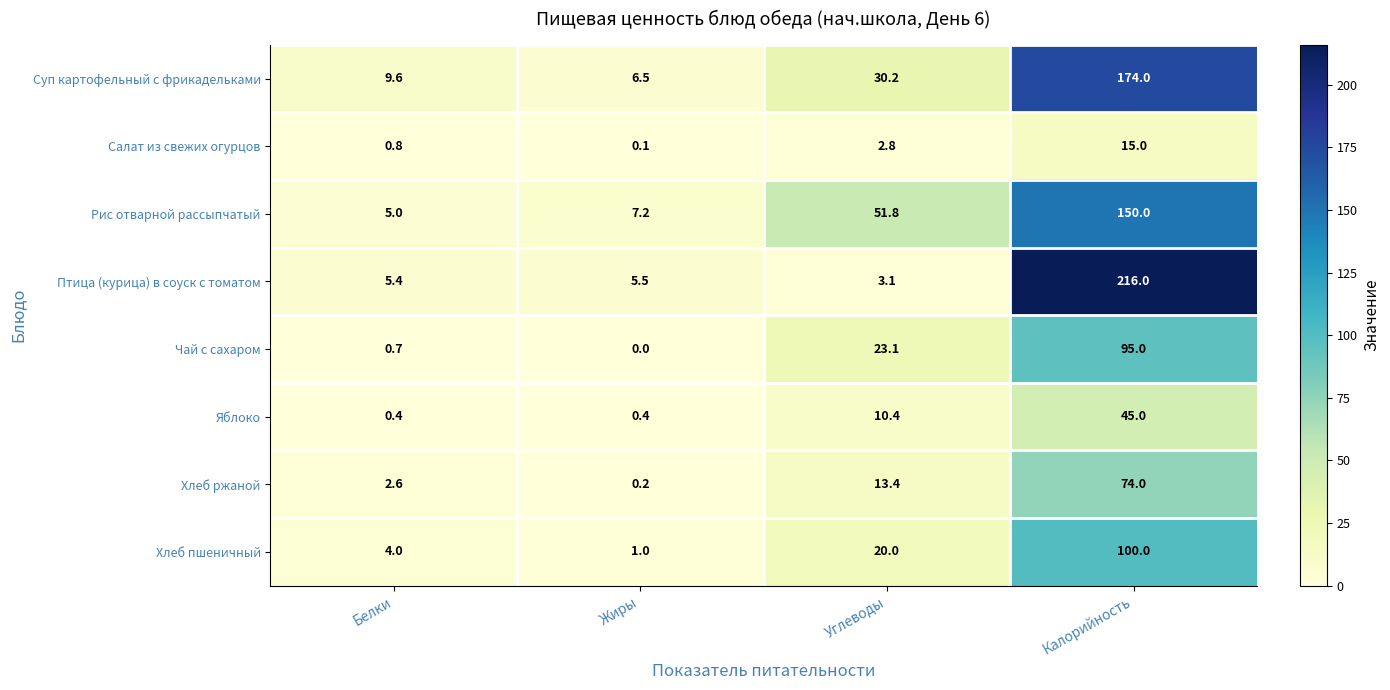

True or false: Суп картофельный с фрикадельками has a value of 2.7 at Жиры.

False